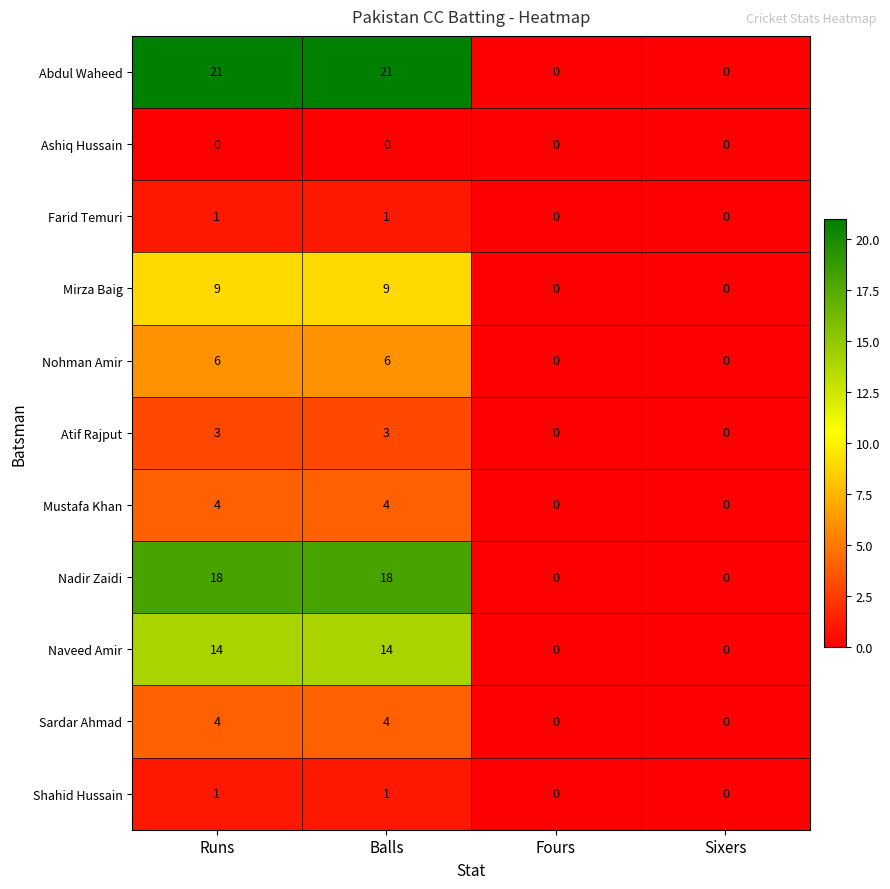

Is it true that Abdul Waheed equals 10 at Runs?

False